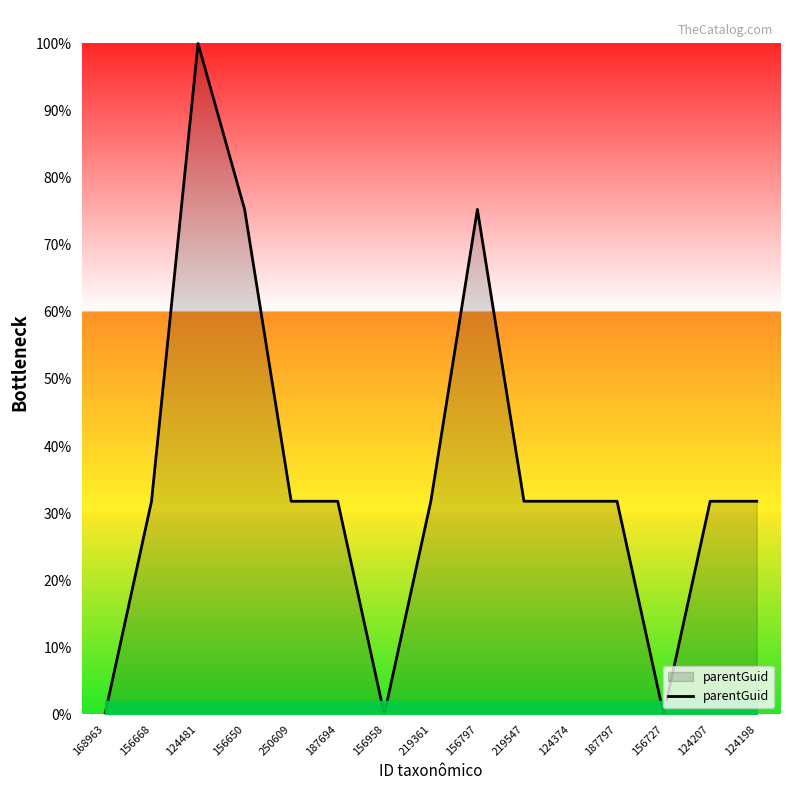

The value at 156668 is 31.8. True or false?

True